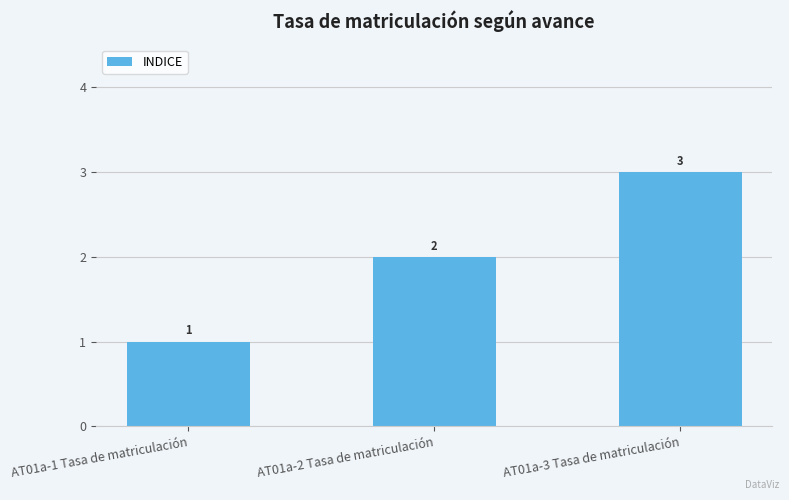

What is the greatest value displayed?

3